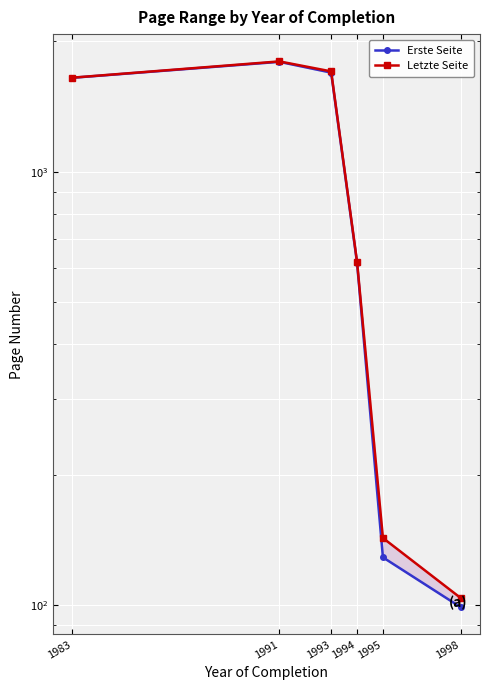

Is the value of Erste Seite at 1994 greater than the value of Letzte Seite at 1994?

No